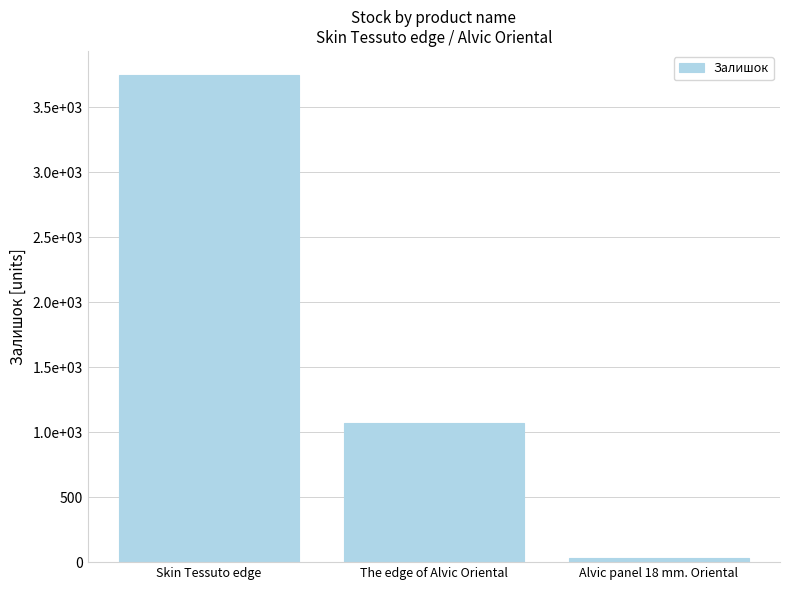

What is the sum of the values at The edge of Alvic Oriental and Alvic panel 18 mm. Oriental?

1104